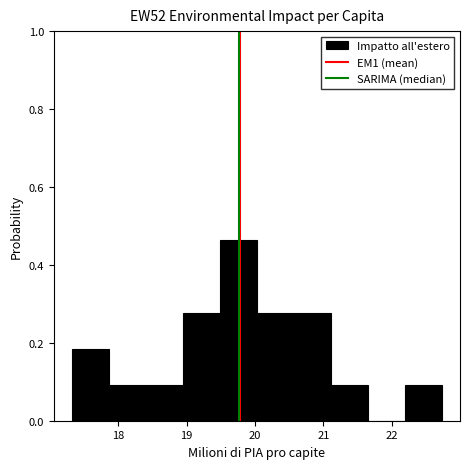

Reading left to right, transcribe this chart: for each bar, give the range it covers on the x-axis and its height. Neither the bar edges nor the heights are printed on the chart, so give them approximately, as read against the axes.

17.3 to 17.9: 0.18
17.9 to 18.4: 0.10
18.4 to 18.9: 0.10
18.9 to 19.5: 0.28
19.5 to 20.0: 0.46
20.0 to 20.6: 0.28
20.6 to 21.1: 0.28
21.1 to 21.6: 0.10
21.6 to 22.2: 0
22.2 to 22.7: 0.10